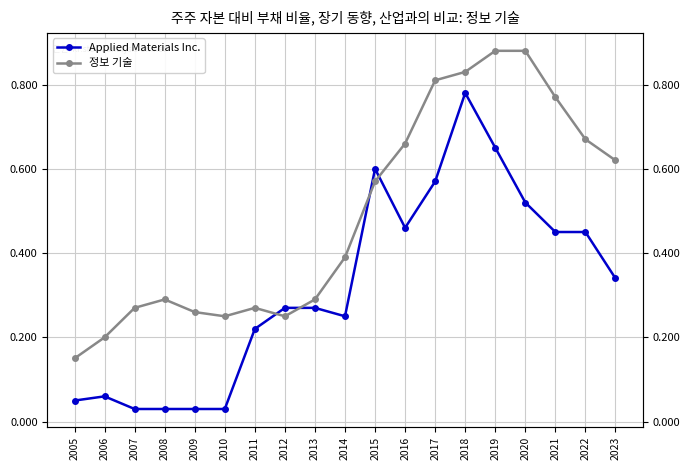

Which series has the widest spread of values?

Applied Materials Inc.